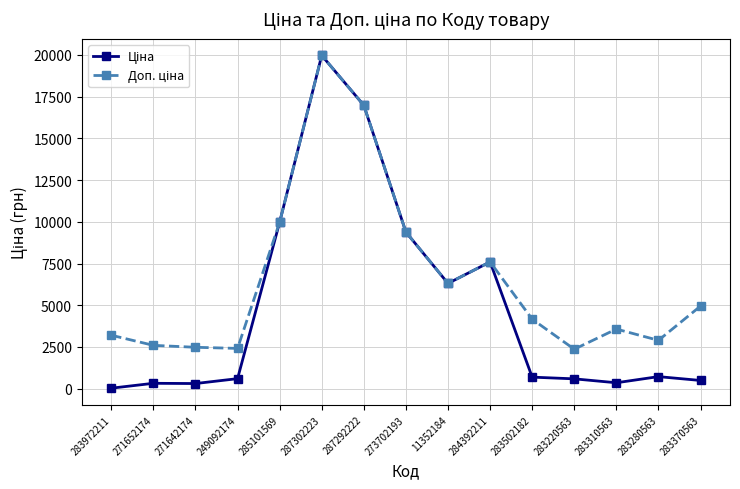

At which category does the chart reach its peak across all series?

287302223